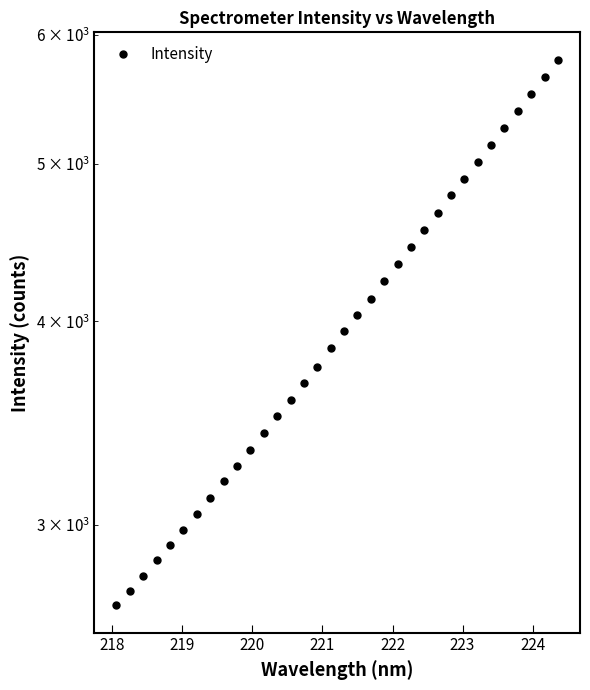

True or false: there are more than 0 points higher than both neighbors.

False